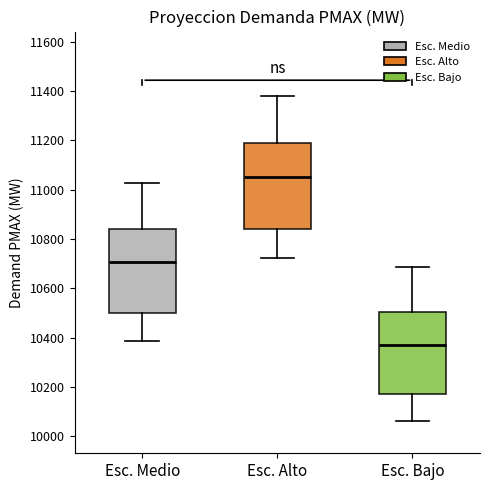

Reading left to right, transcribe this box plot: for each box, give where its median line is, the range the box spans, and where its two whiskers end, as read against the y-axis. The values are not printed on the chart, so give them approximately, as read against the axis.

Esc. Medio: median 10700, box 10500 to 10840, whiskers 10380 to 11020
Esc. Alto: median 11060, box 10840 to 11180, whiskers 10720 to 11380
Esc. Bajo: median 10380, box 10180 to 10500, whiskers 10060 to 10680